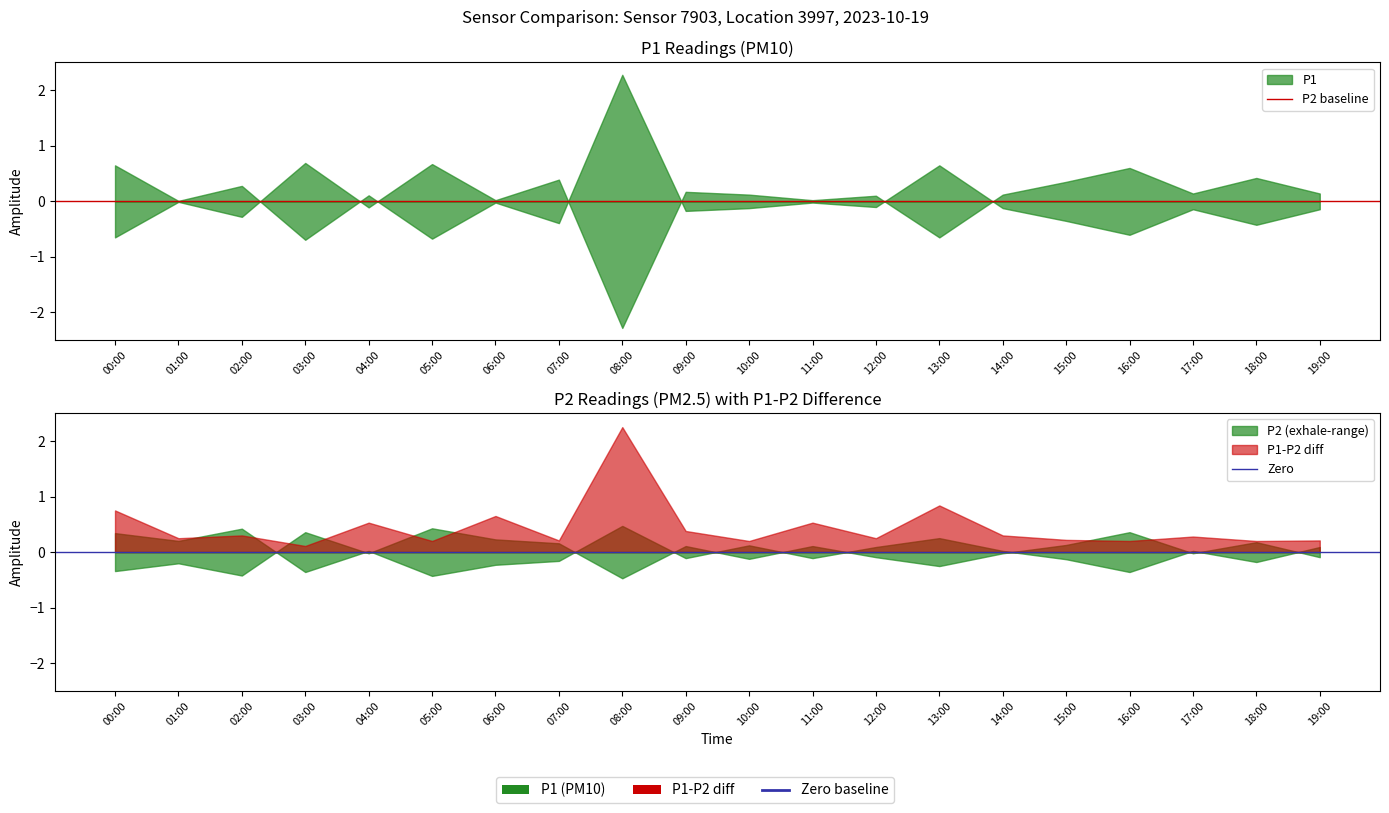

Which category has the lowest value in the P2 series?

05:00